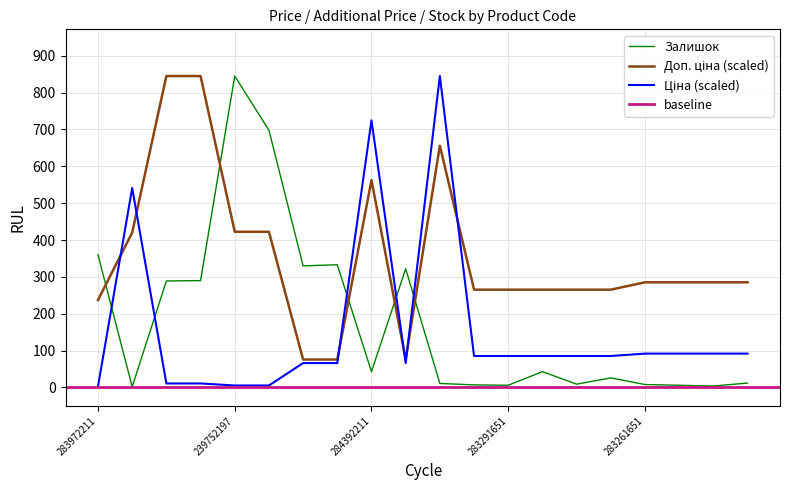

Reading left to right, extract all data points from this chart.

Ціна: 3.1	541.3	10.9	10.9	5.4	5.4	66.2	66.2	724.8	66.2	845.0	85.5	85.5	85.5	85.5	85.5	91.9	91.9	91.9	91.9
Доп. ціна: 237.4	420.2	845.0	845.0	422.5	422.5	75.9	75.9	562.6	75.9	655.9	265.4	265.4	265.4	265.4	265.4	285.4	285.4	285.4	285.4
Залишок: 360.0	2.0	289.0	290.0	845.0	698.0	330.0	333.0	43.0	322.0	11.0	7.0	6.0	43.0	9.0	26.0	8.0	6.0	4.0	12.0